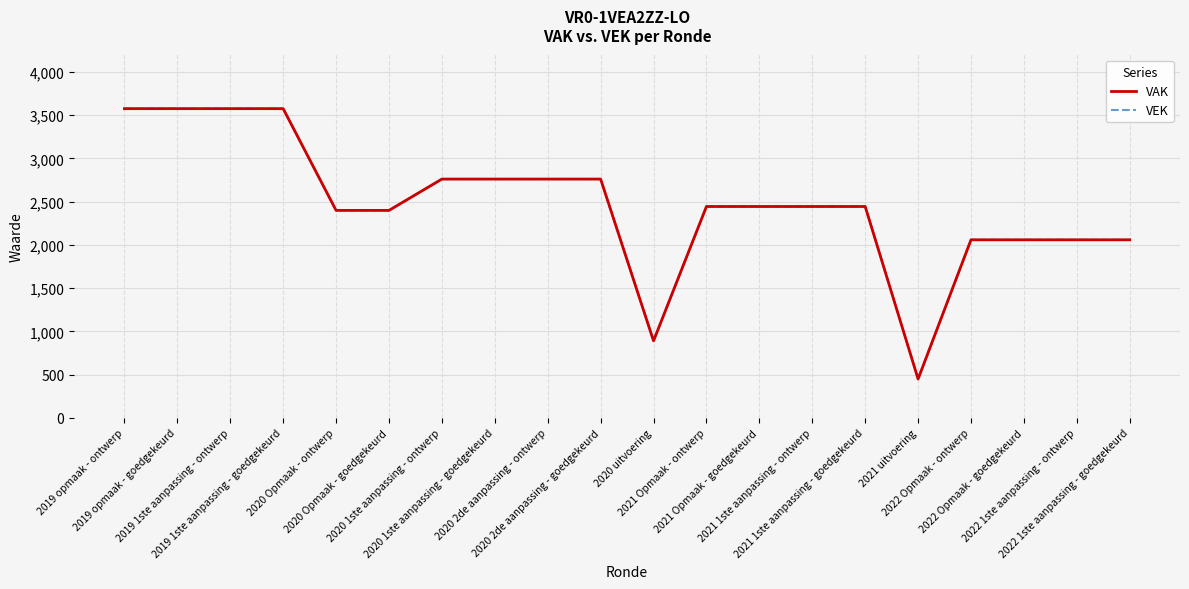

Reading left to right, transcribe all the data shown in this chart.

VAK: 3574	3574	3574	3574	2398	2398	2760	2760	2760	2760	890	2443	2443	2443	2443	449	2058	2058	2058	2058
VEK: 3574	3574	3574	3574	2398	2398	2760	2760	2760	2760	889	2443	2443	2443	2443	449	2058	2058	2058	2058